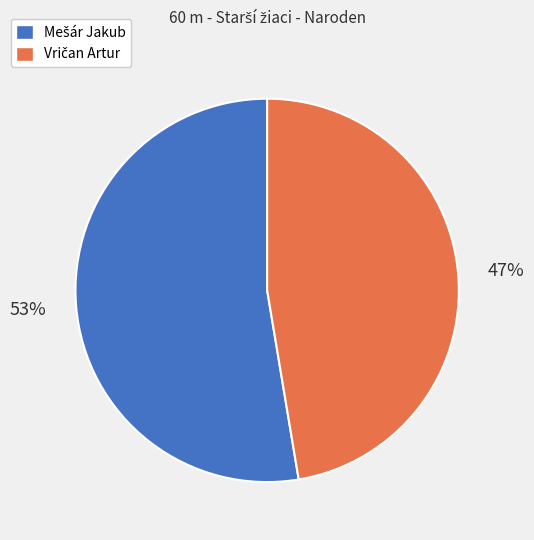

To the nearest percent, what is the average slice percentage?

50%